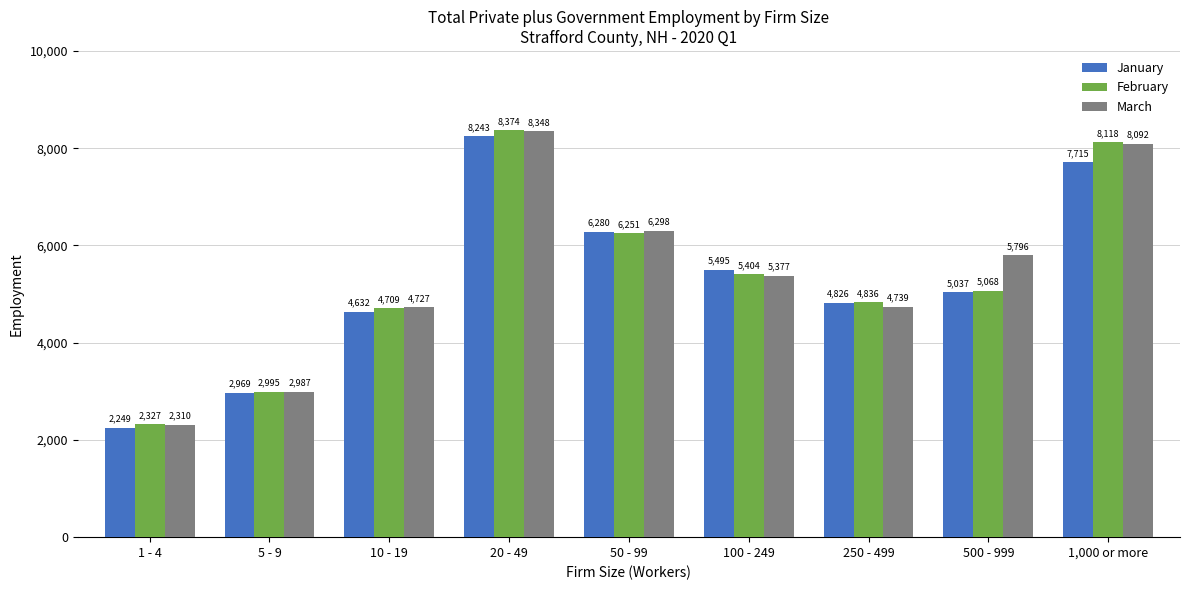

At which label is January closest to 5246?

500 - 999